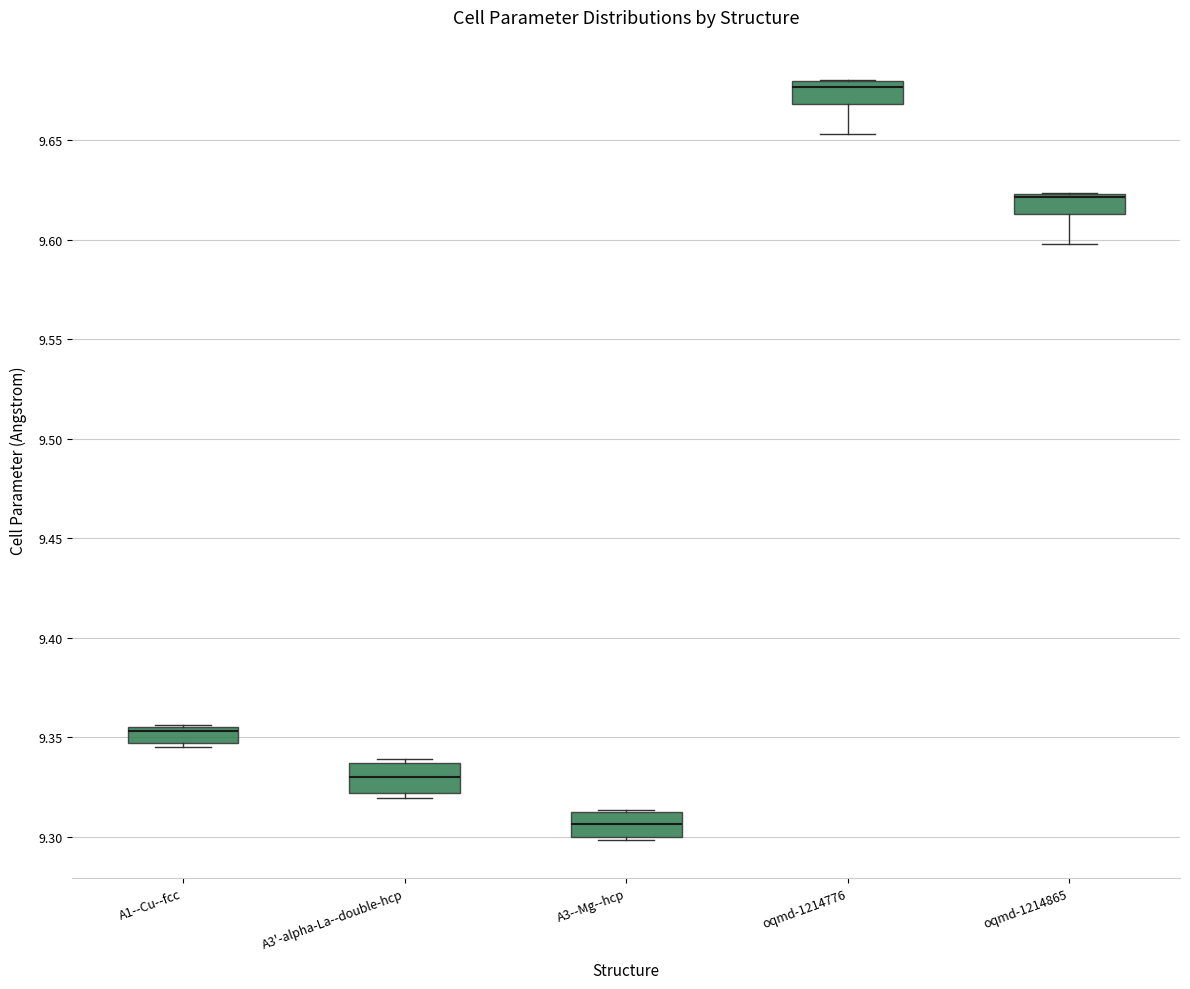

Reading left to right, read every box against the y-axis: the position of its median line, the range the box covers, and the ends of its whiskers. The values are not printed on the chart, so give them approximately, as read against the axis.

A1--Cu--fcc: median 9.355 (just below the box's upper edge), box 9.345 to 9.355, whiskers 9.345 (just below the box's lower edge) to 9.355
A3'-alpha-La--double-hcp: median 9.330, box 9.320 to 9.335, whiskers 9.320 (just below the box's lower edge) to 9.340
A3--Mg--hcp: median 9.305, box 9.300 to 9.310, whiskers 9.300 (just below the box's lower edge) to 9.315
oqmd-1214776: median 9.675, box 9.670 to 9.680, whiskers 9.655 to 9.680
oqmd-1214865: median 9.620, box 9.615 to 9.625, whiskers 9.600 to 9.625